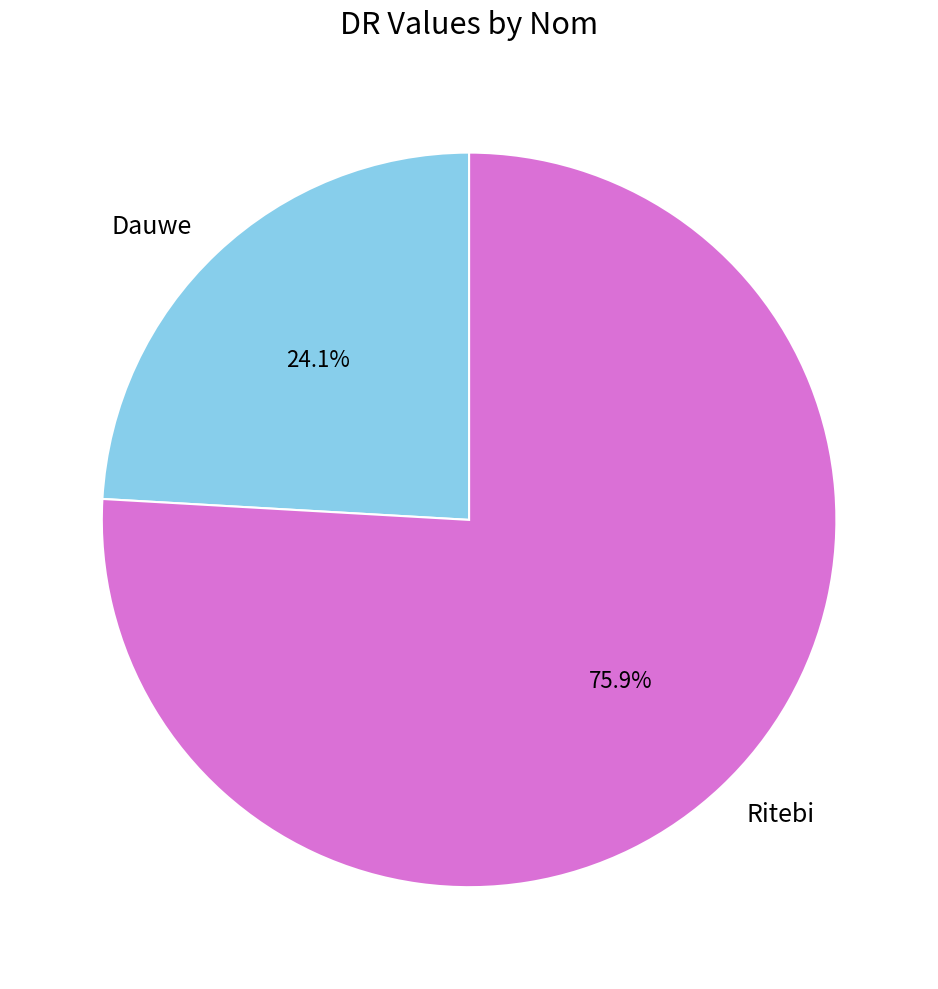

Which slice is the smallest?

Dauwe